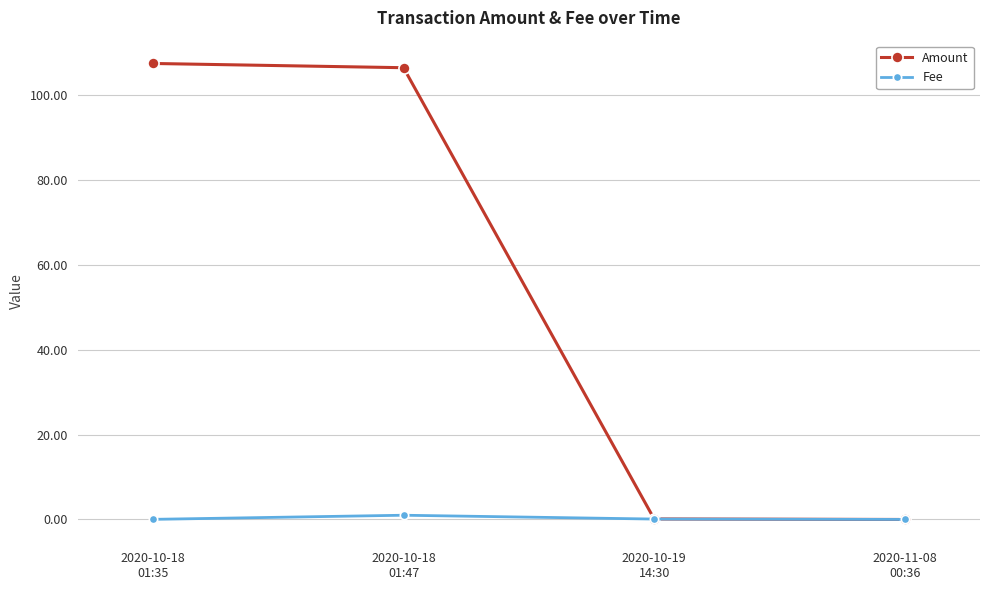

What is the value of the Amount point at the 1st from the left?

107.4